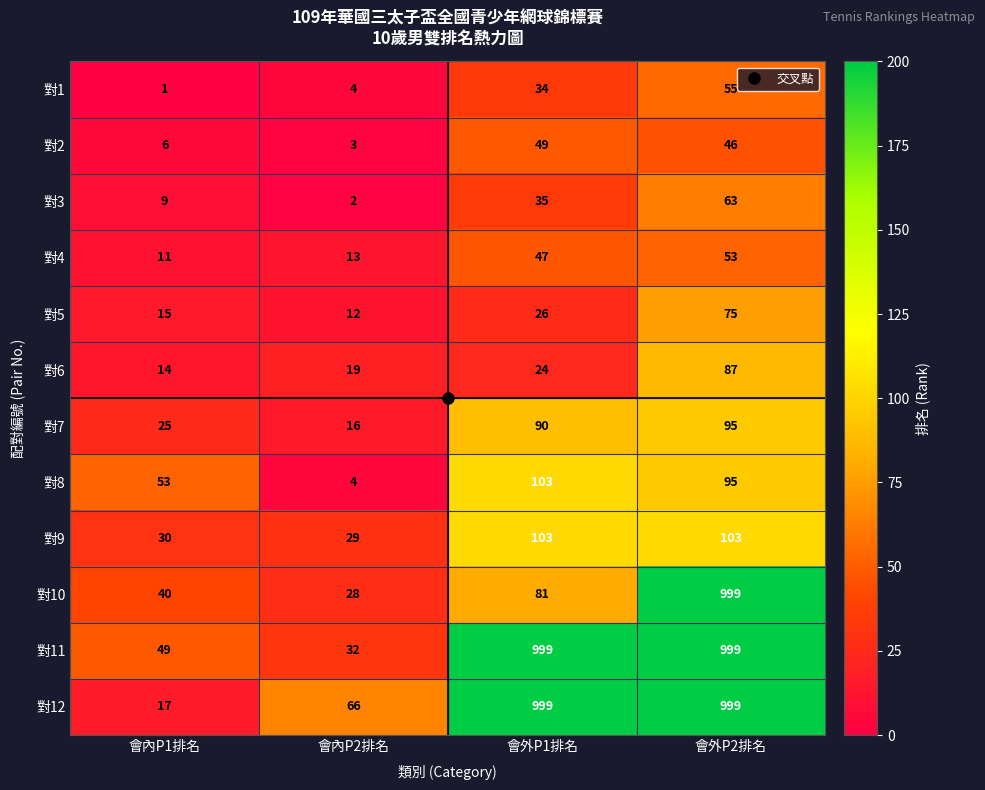

What is the sum of the 對2 values at 會外P1排名 and 會外P2排名?

95